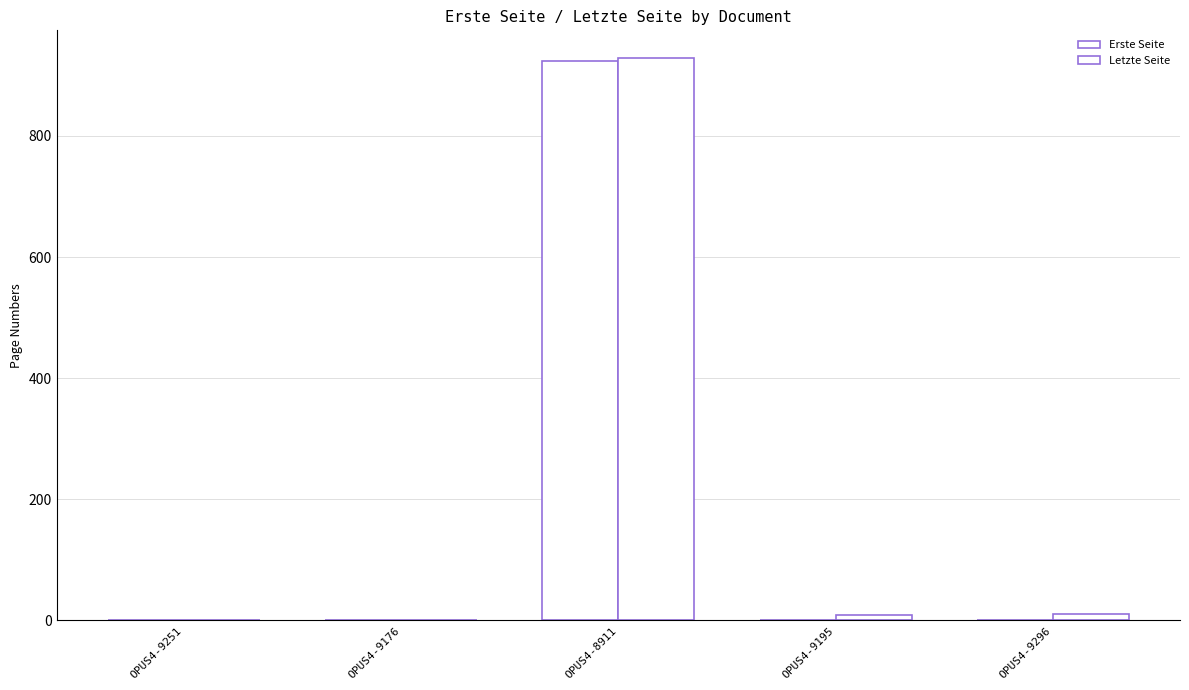

How many data points does each series have?

5